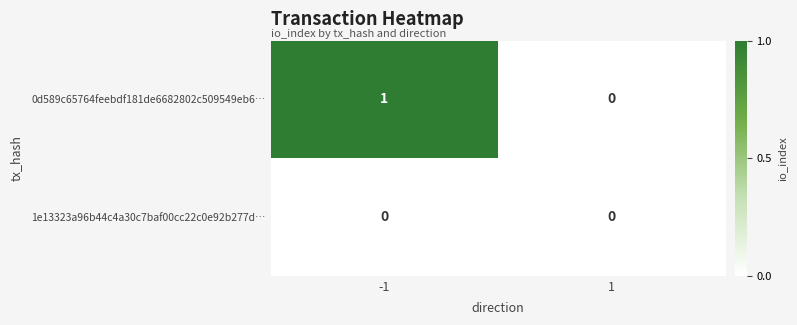

The 1e13323a96b44c4a30c7baf00cc22c0e92b277d… series shows 0 at -1. True or false?

True